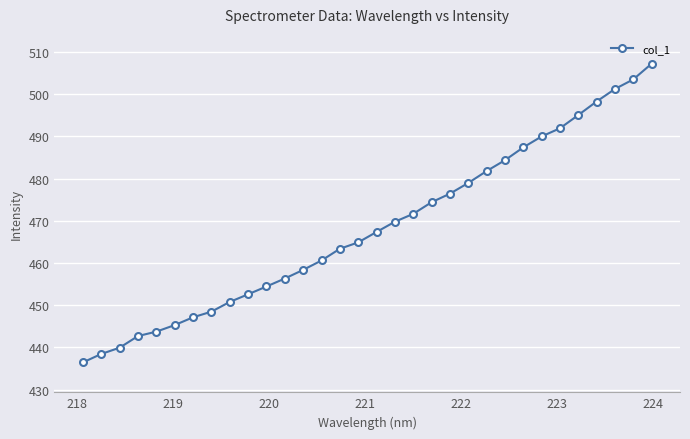

What is the maximum value shown in the chart?

507.2